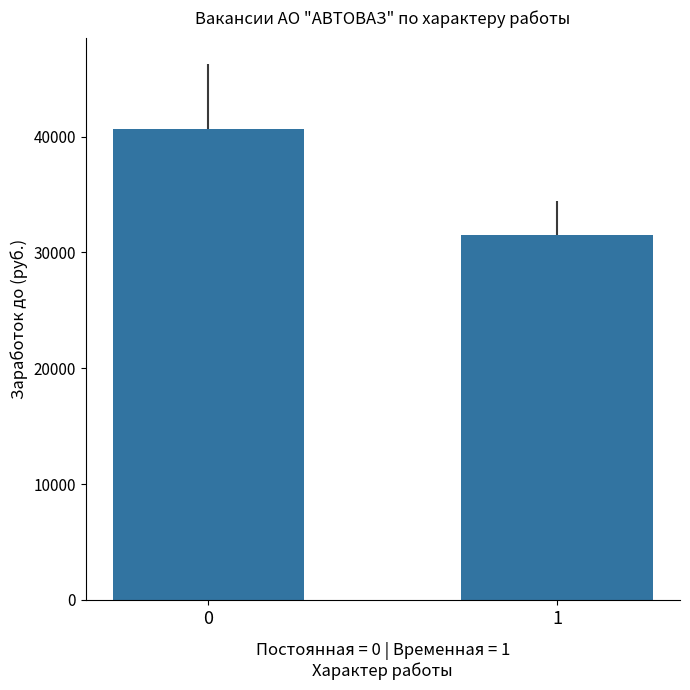

Rank the categories by value from highest to lowest.

0, 1